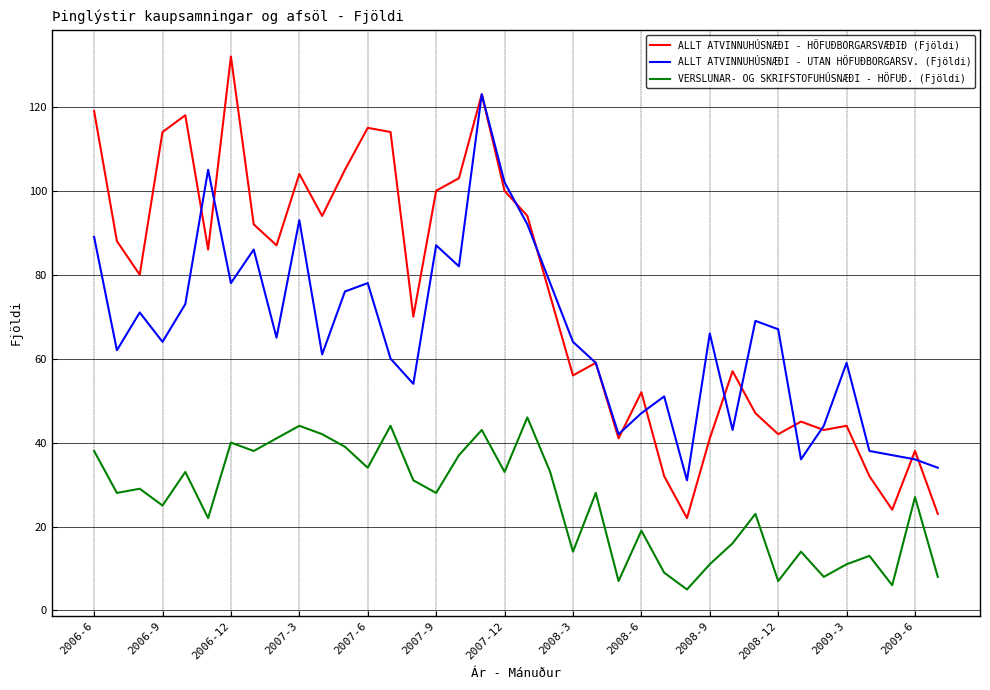

What is the maximum value for ALLT ATVINNUHÚSNÆÐI - UTAN HÖFUÐBORGARSV. (Fjöldi)?

123